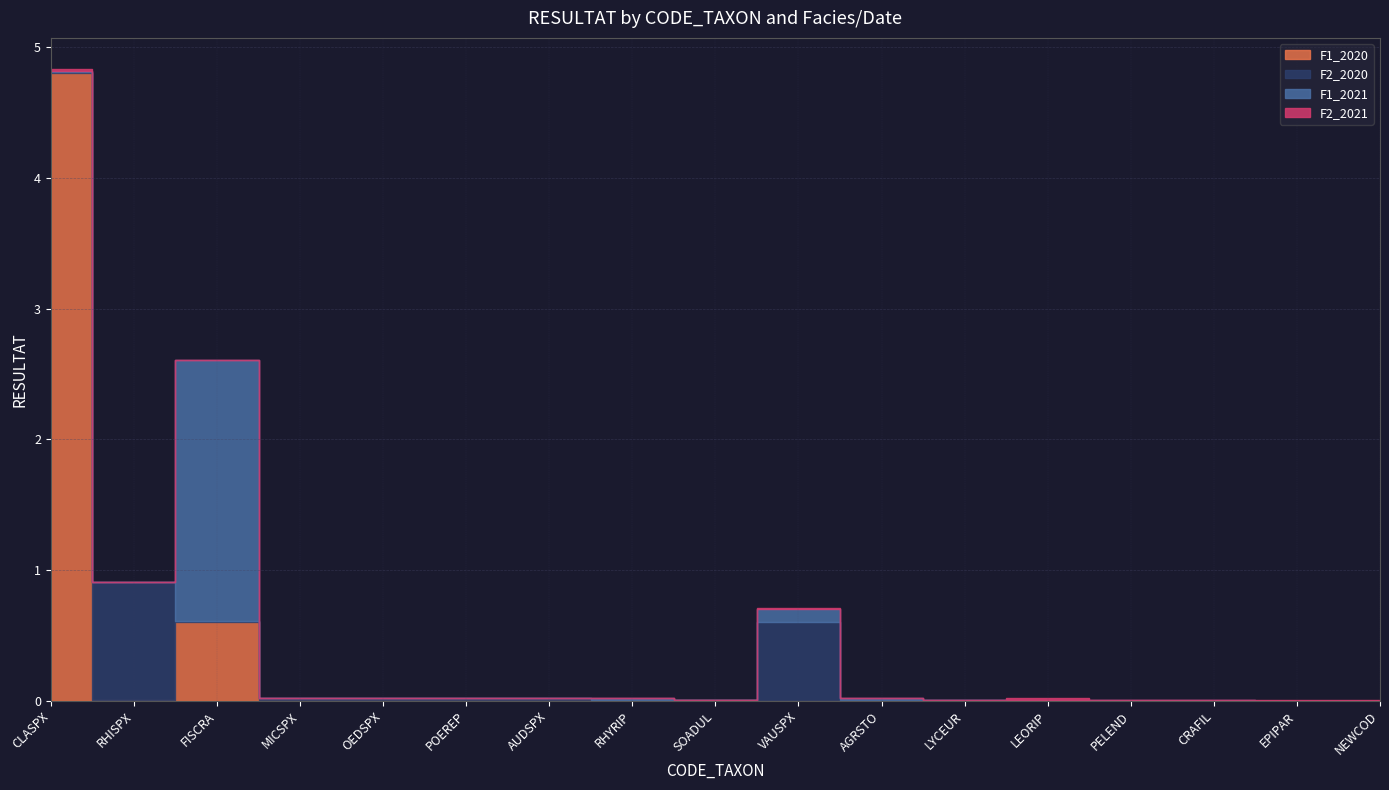

True or false: F2_2020 has a value of 0.0 at LEORIP.

True